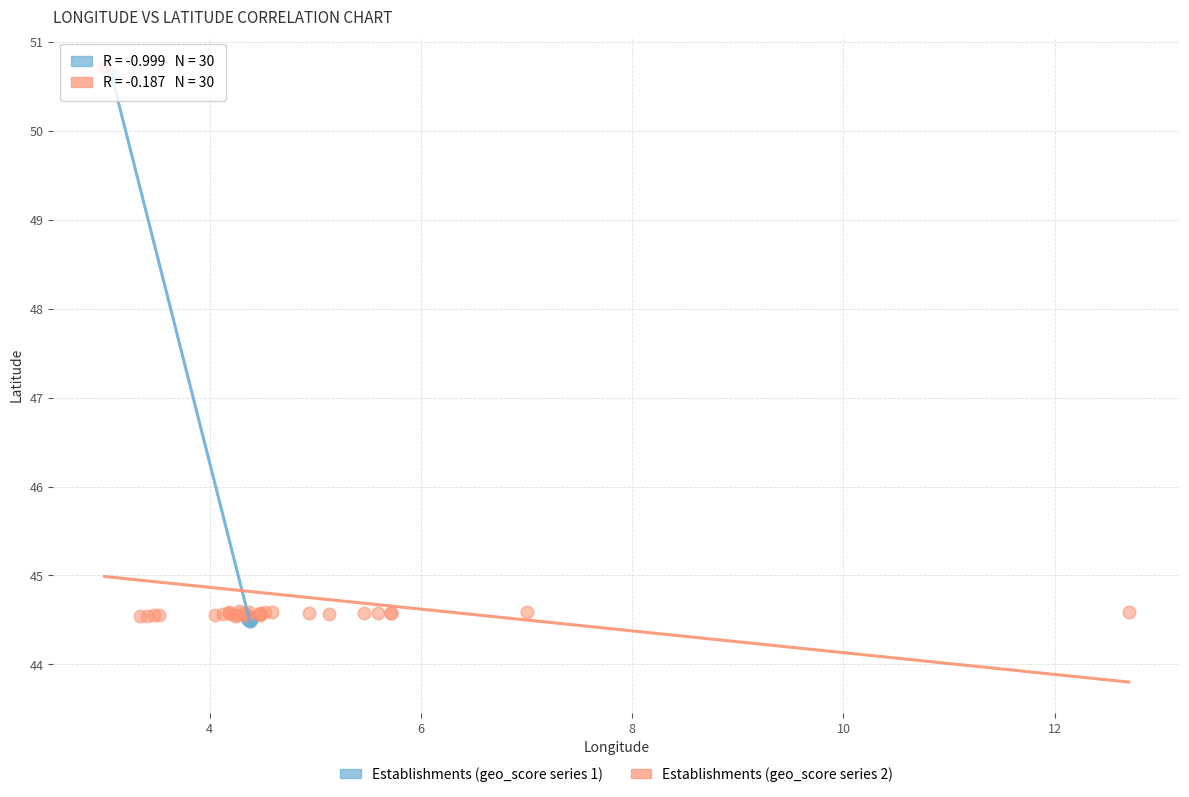

Which series has the largest Y range (max minus min)?

Establishments (geo_score series 2)